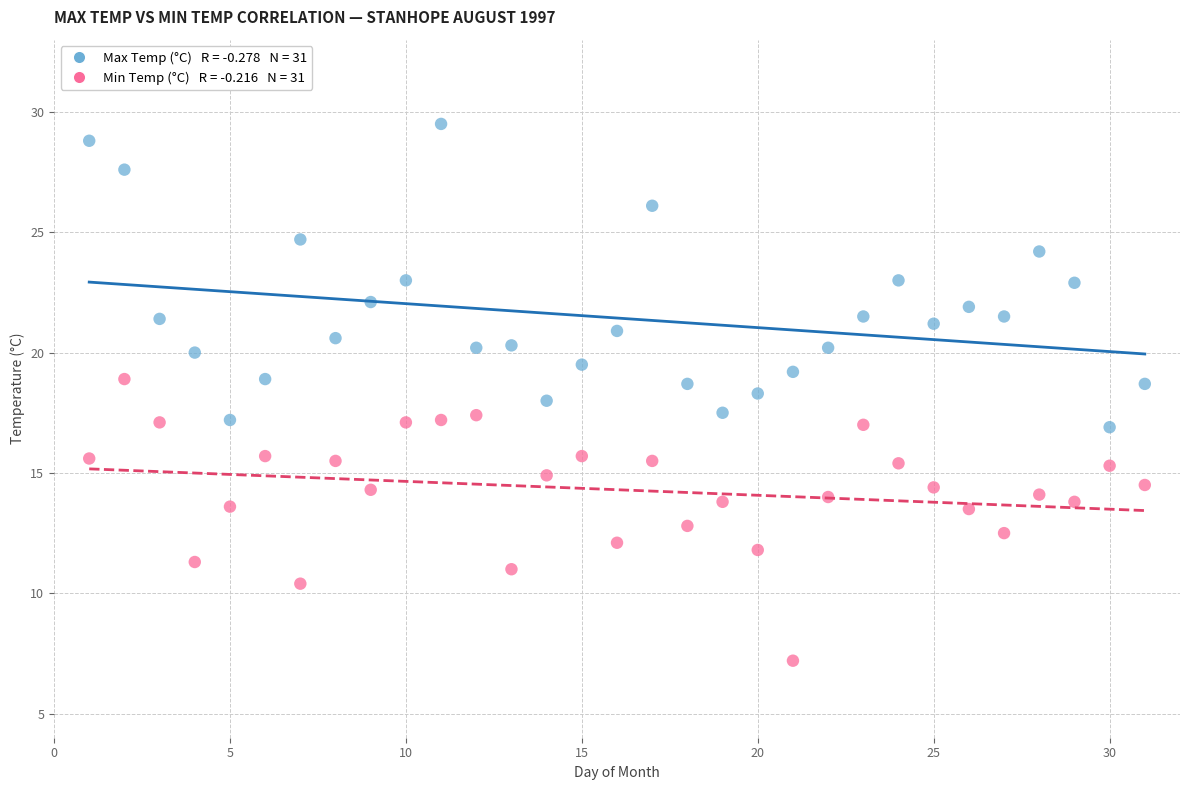

Across all data points, what is the range of X values (max minus min)?

30.0